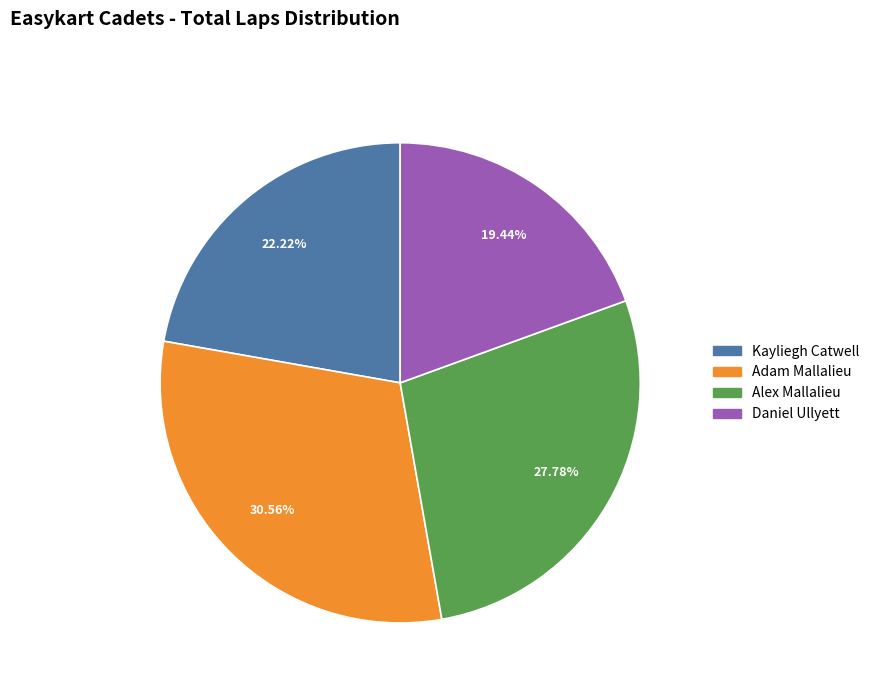

Count the number of slices in the pie.

4